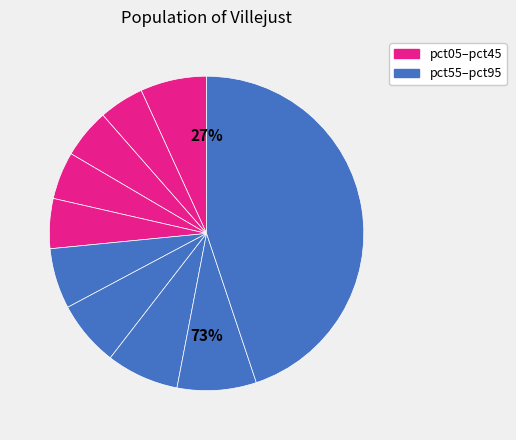

Is it true that pct15 is 1% of the pie?

False